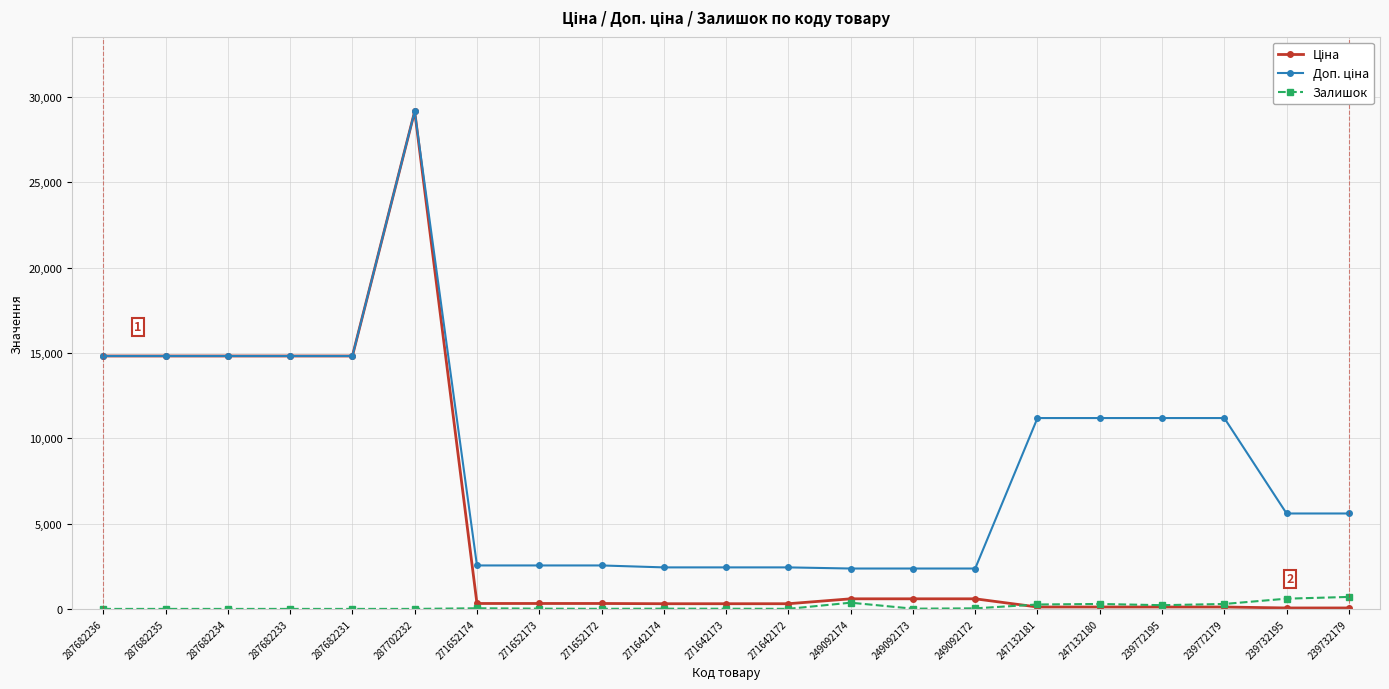

At which category is the sum across all series the highest?

287702232